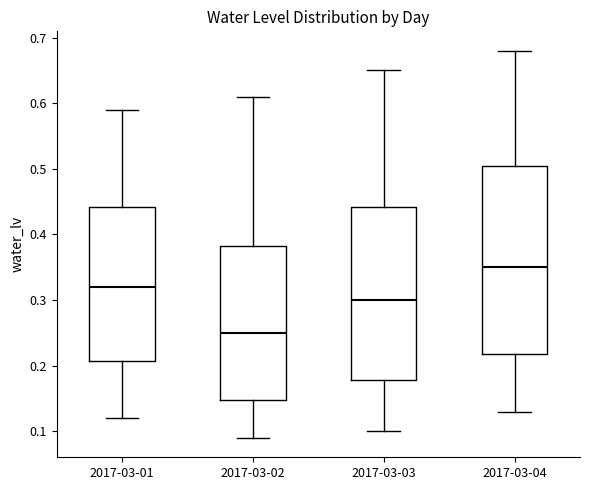

Reading left to right, read every box against the y-axis: the position of its median line, the range the box covers, and the ends of its whiskers. The values are not printed on the chart, so give them approximately, as read against the axis.

2017-03-01: median 0.32, box 0.21 to 0.44, whiskers 0.12 to 0.59
2017-03-02: median 0.25, box 0.15 to 0.38, whiskers 0.09 to 0.61
2017-03-03: median 0.30, box 0.18 to 0.44, whiskers 0.10 to 0.65
2017-03-04: median 0.35, box 0.22 to 0.51, whiskers 0.13 to 0.68